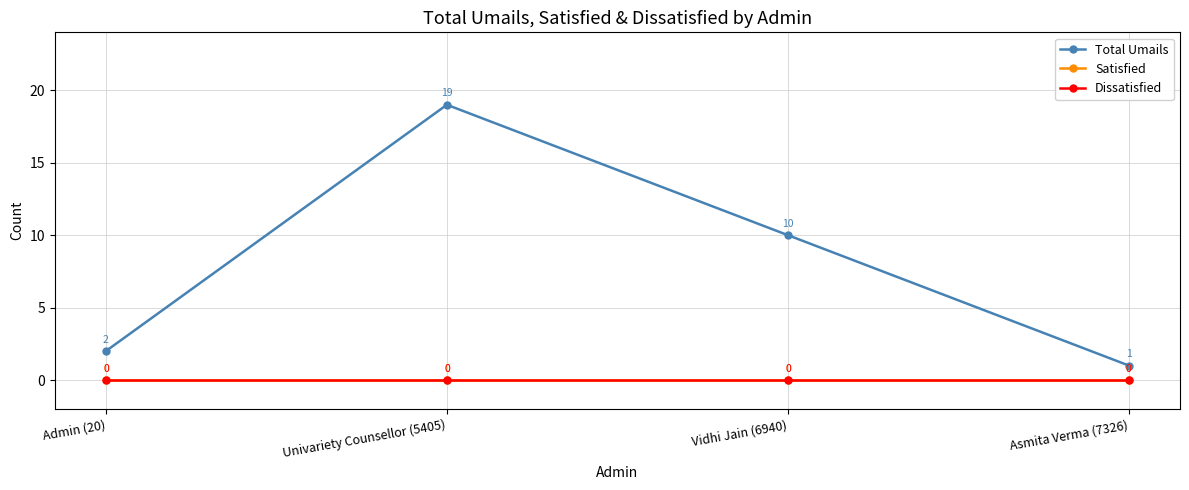

Reading right to left, list all the values displayed in this chart.

Total Umails: 1	10	19	2
Satisfied: 0	0	0	0
Dissatisfied: 0	0	0	0